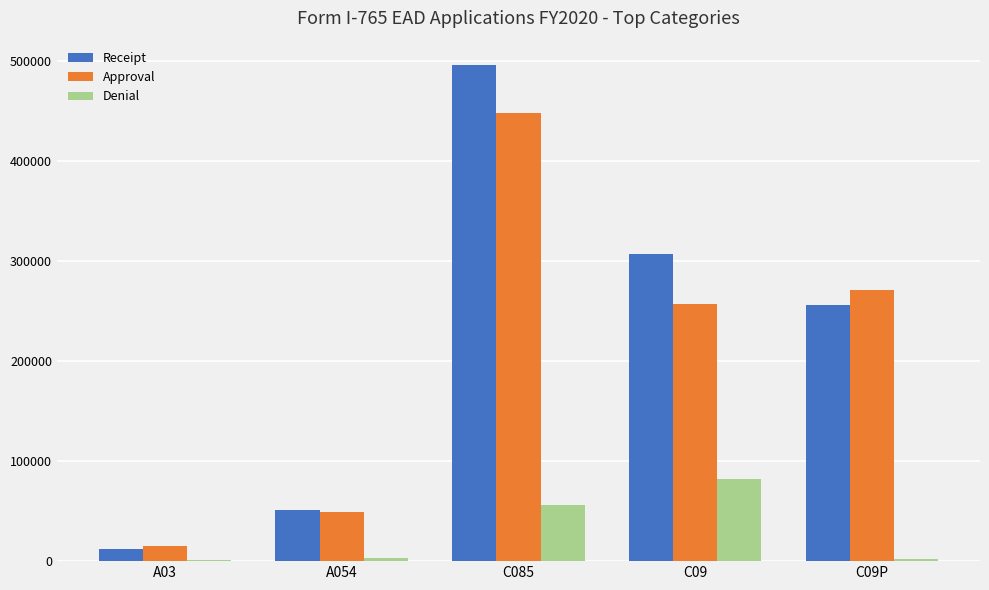

What is the highest value of the Receipt series?

495703